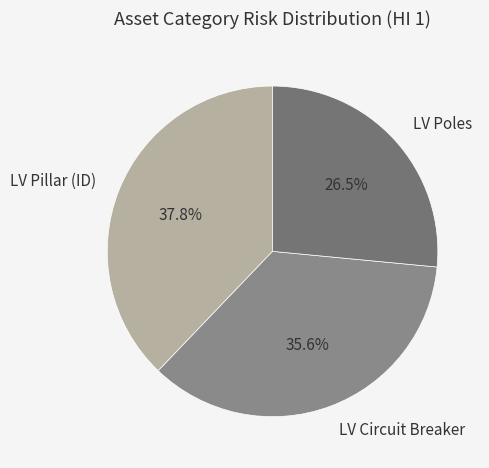

How many slices are in this pie chart?

3